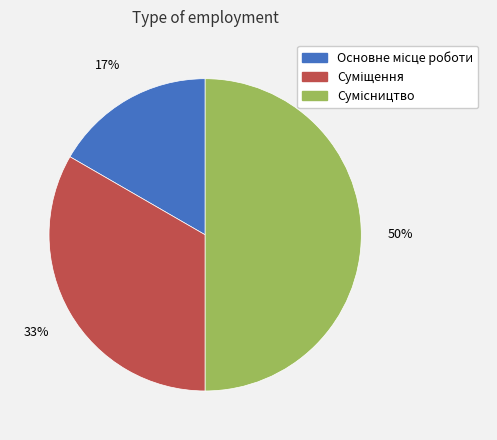

To the nearest percent, what is the average slice percentage?

33%